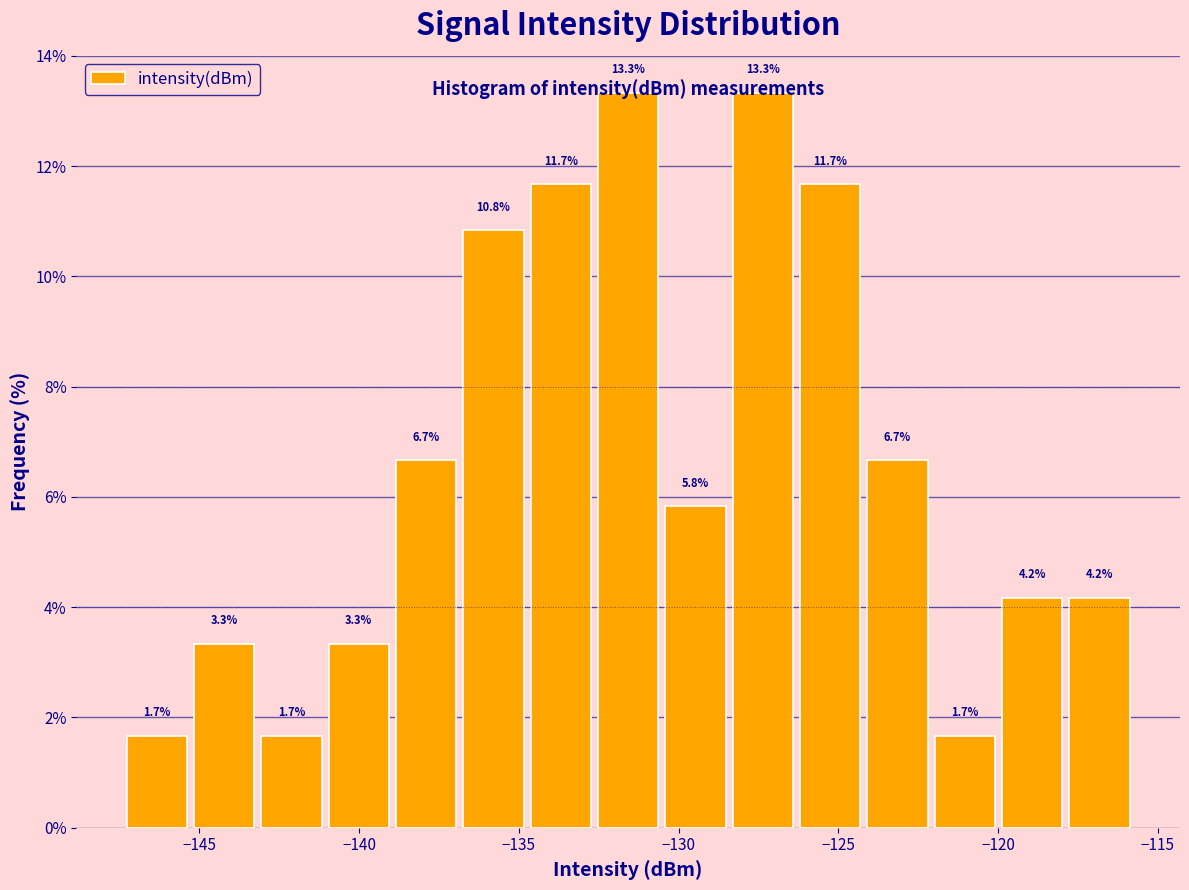

Reading left to right, transcribe this chart: for each bar, give the range it covers on the x-axis and its height. The bar edges are not printed on the chart, so give them approximately, as read against the axis.

-147.5 to -145.5: 1.7
-145.5 to -143.0: 3.3
-143.0 to -141.0: 1.7
-141.0 to -139.0: 3.3
-139.0 to -137.0: 6.7
-137.0 to -134.5: 10.8
-134.5 to -132.5: 11.7
-132.5 to -130.5: 13.3
-130.5 to -128.5: 5.8
-128.5 to -126.5: 13.3
-126.5 to -124.0: 11.7
-124.0 to -122.0: 6.7
-122.0 to -120.0: 1.7
-120.0 to -118.0: 4.2
-118.0 to -116.0: 4.2